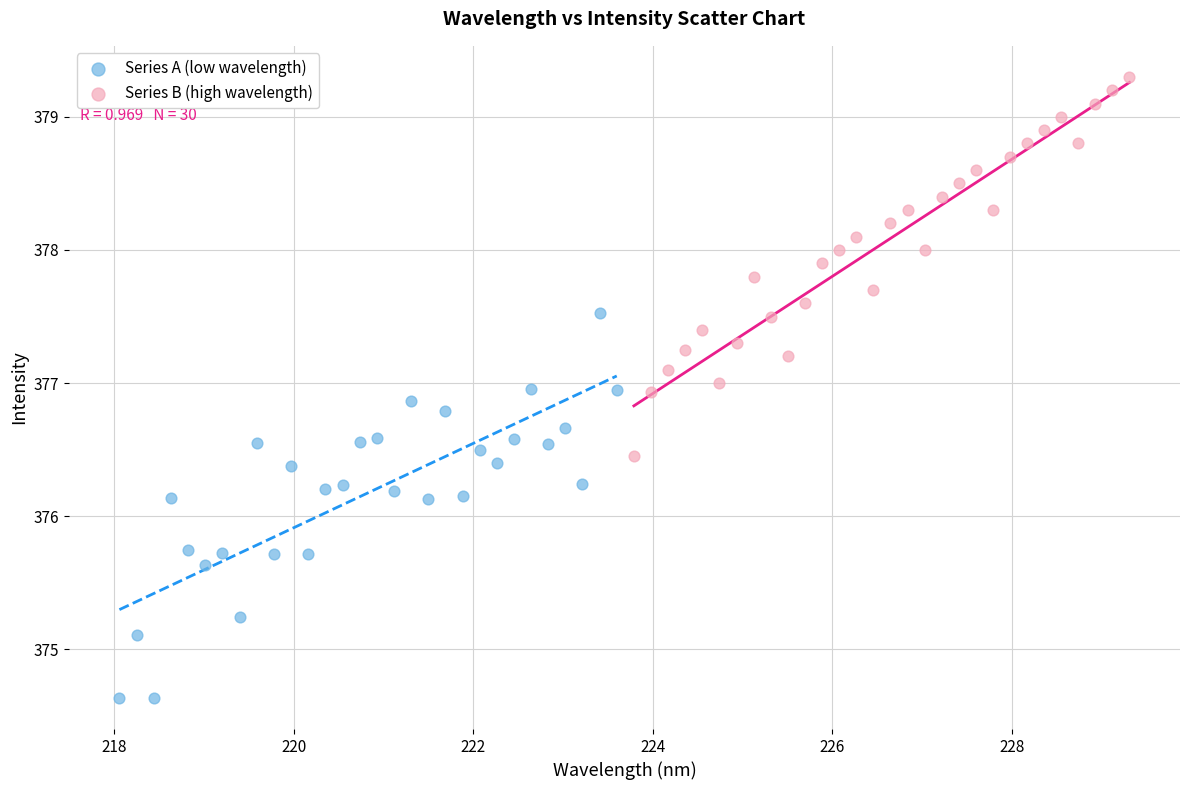

Which series contains the lowest Y value?

Series A (low wavelength)